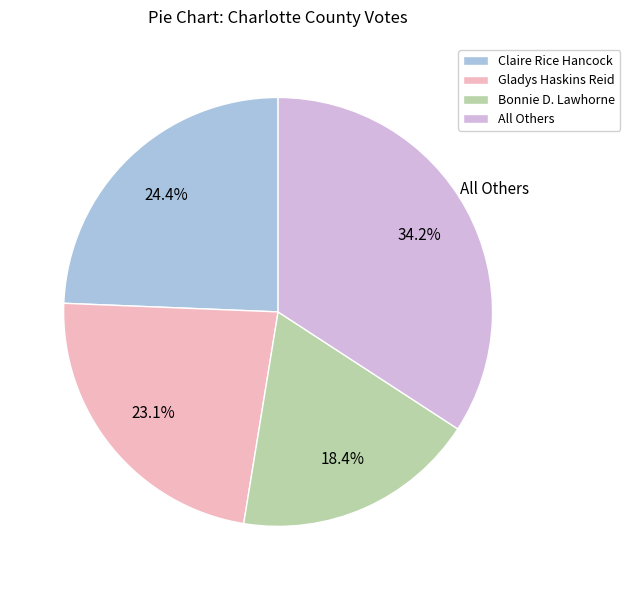

The All Others slice represents 25% of the pie. True or false?

False